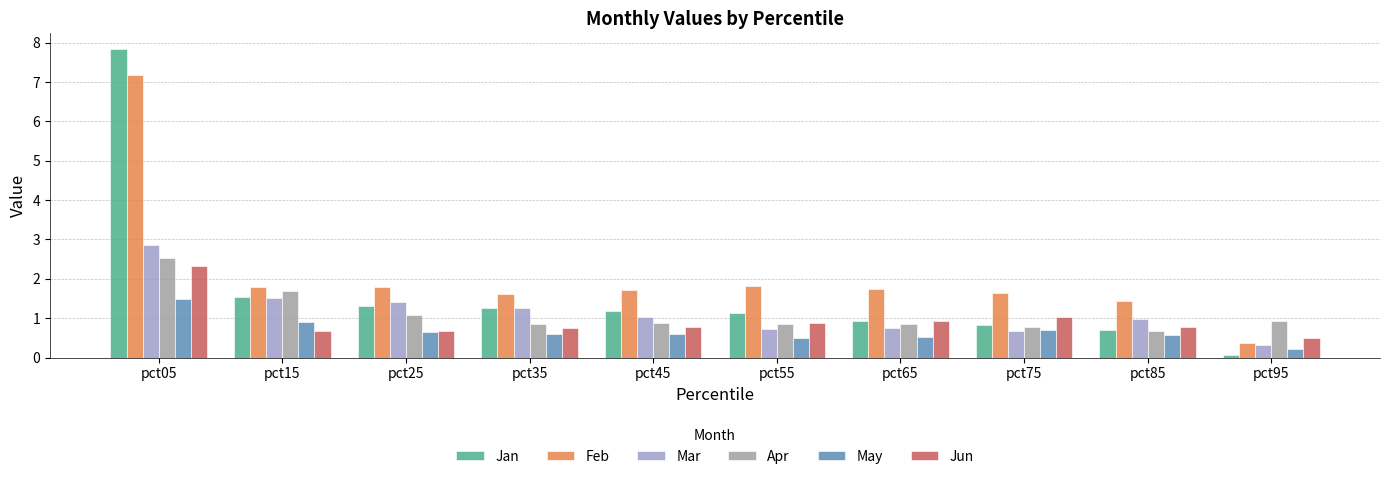

What is the minimum value shown in the chart?

0.1